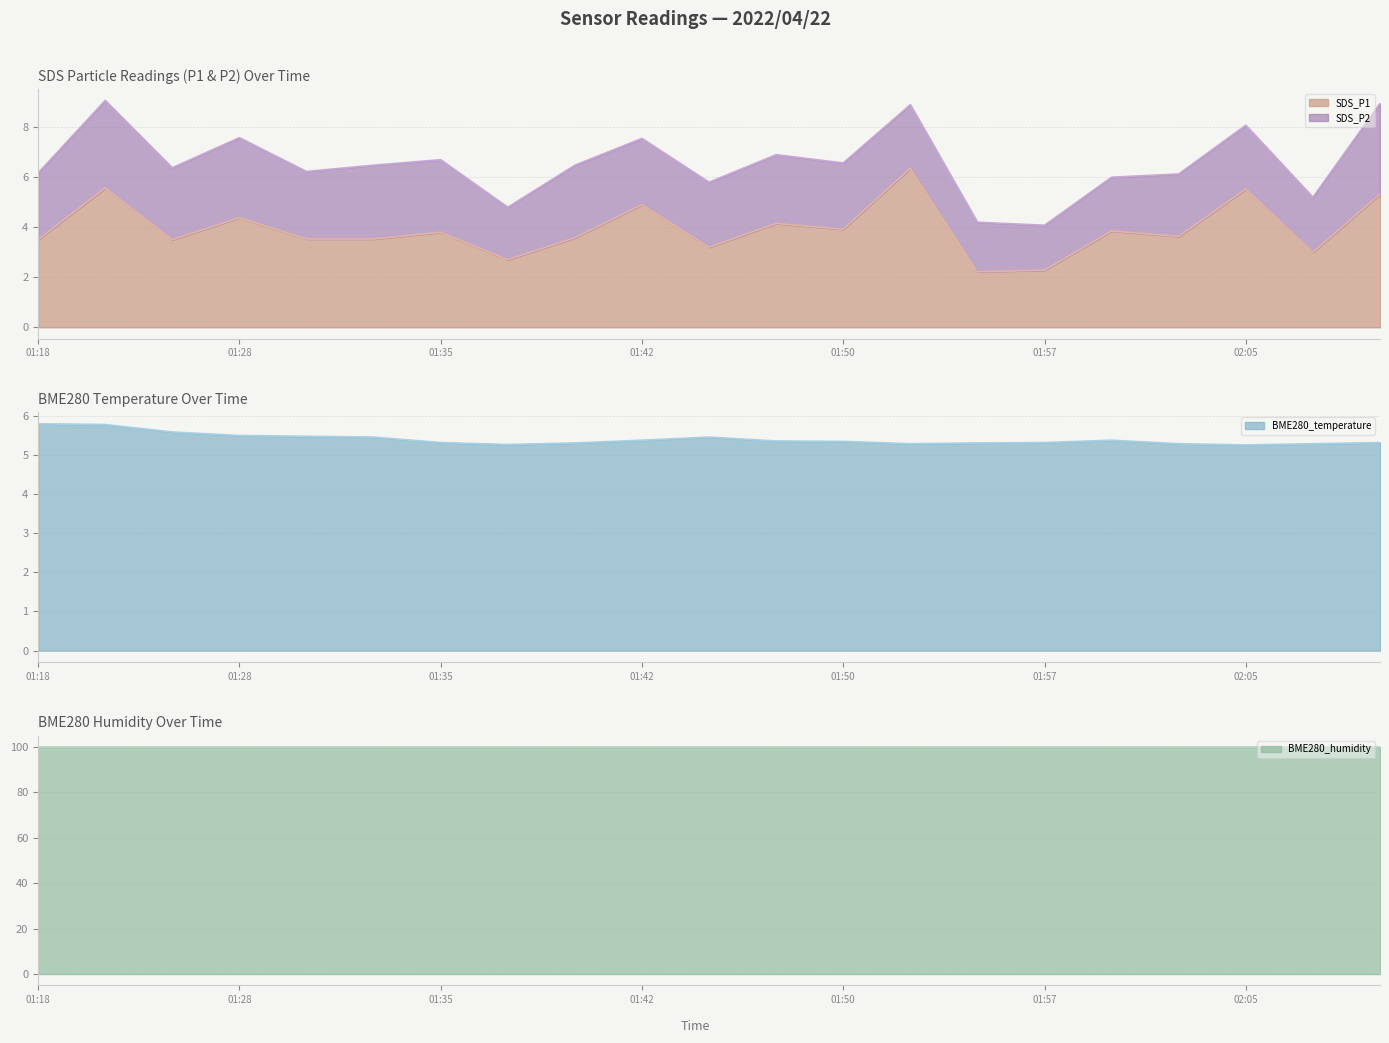

How many interior local valleys does the BME280_temperature series have?

3